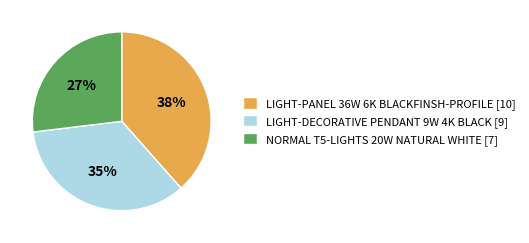

To the nearest percent, what is the difference between the LIGHT-DECORATIVE PENDANT 9W 4K BLACK [9] and NORMAL T5-LIGHTS 20W NATURAL WHITE [7] slice percentages?

8%